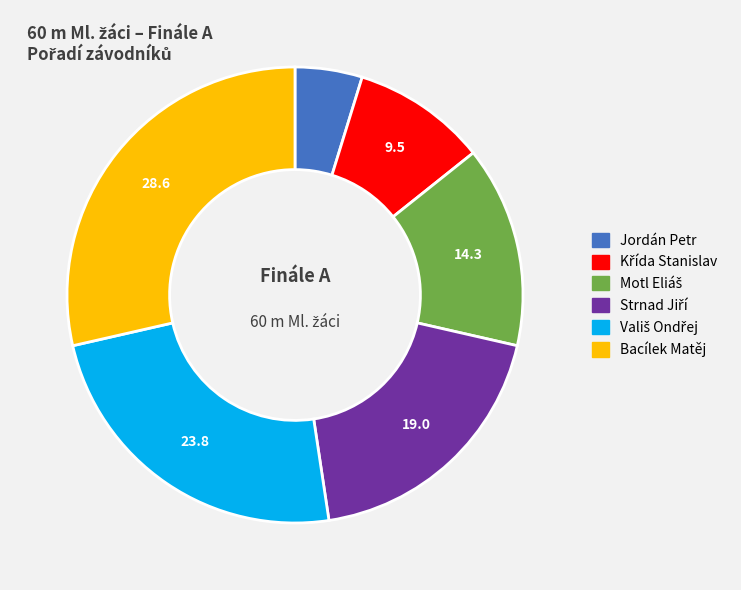

True or false: Bacílek Matěj accounts for 29% of the total.

True